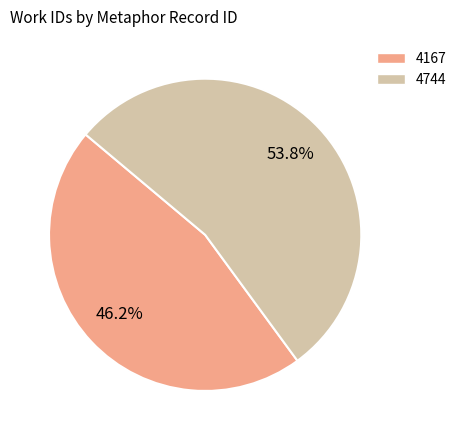

Combined, what portion of the pie is 4167 and 4744?

100.0%